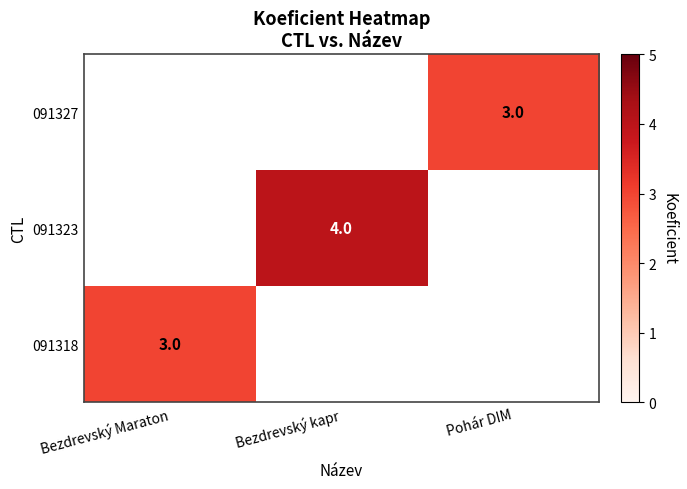

Which has a higher value, Pohár DIM or Bezdrevský Maraton?

Bezdrevský Maraton